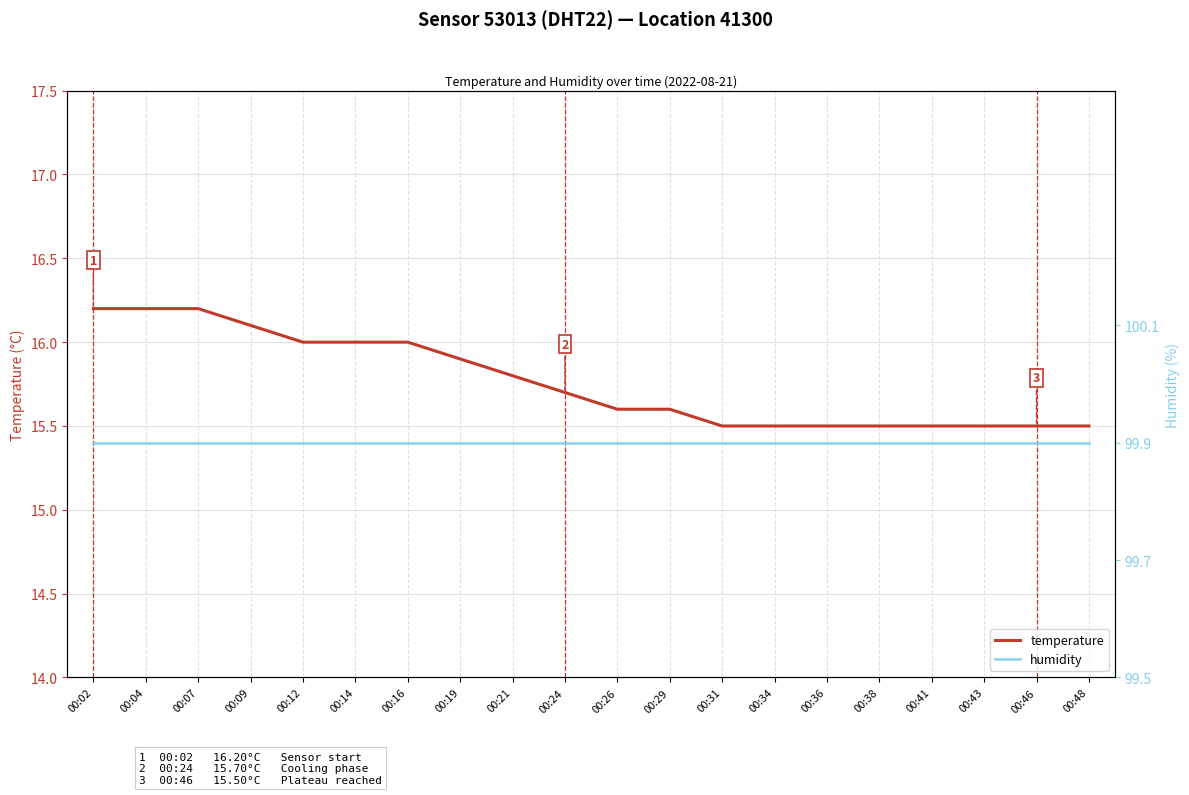

How many distinct data groups are displayed?

2